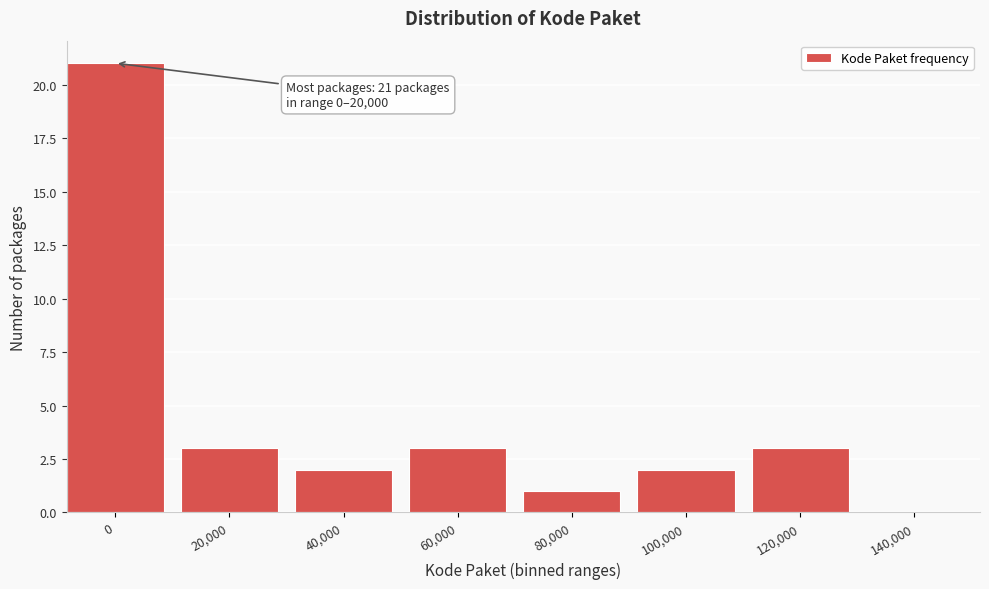

Reading left to right, extract all data points from this chart.

0=21	20,000=3	40,000=2	60,000=3	80,000=1	100,000=2	120,000=3	140,000=0